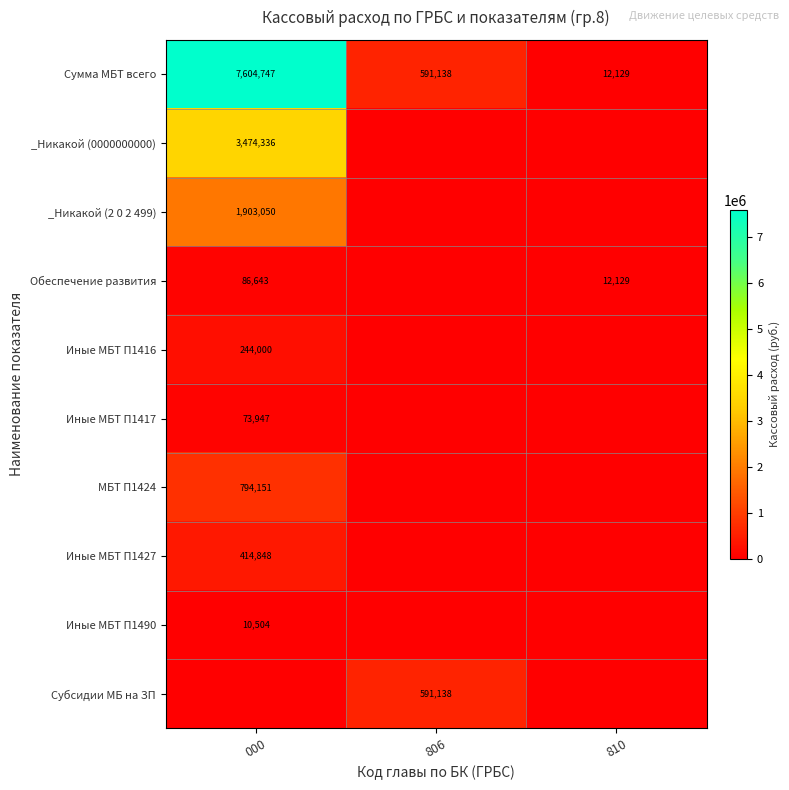

The value of Сумма МБТ всего at 806 is 591138. True or false?

True